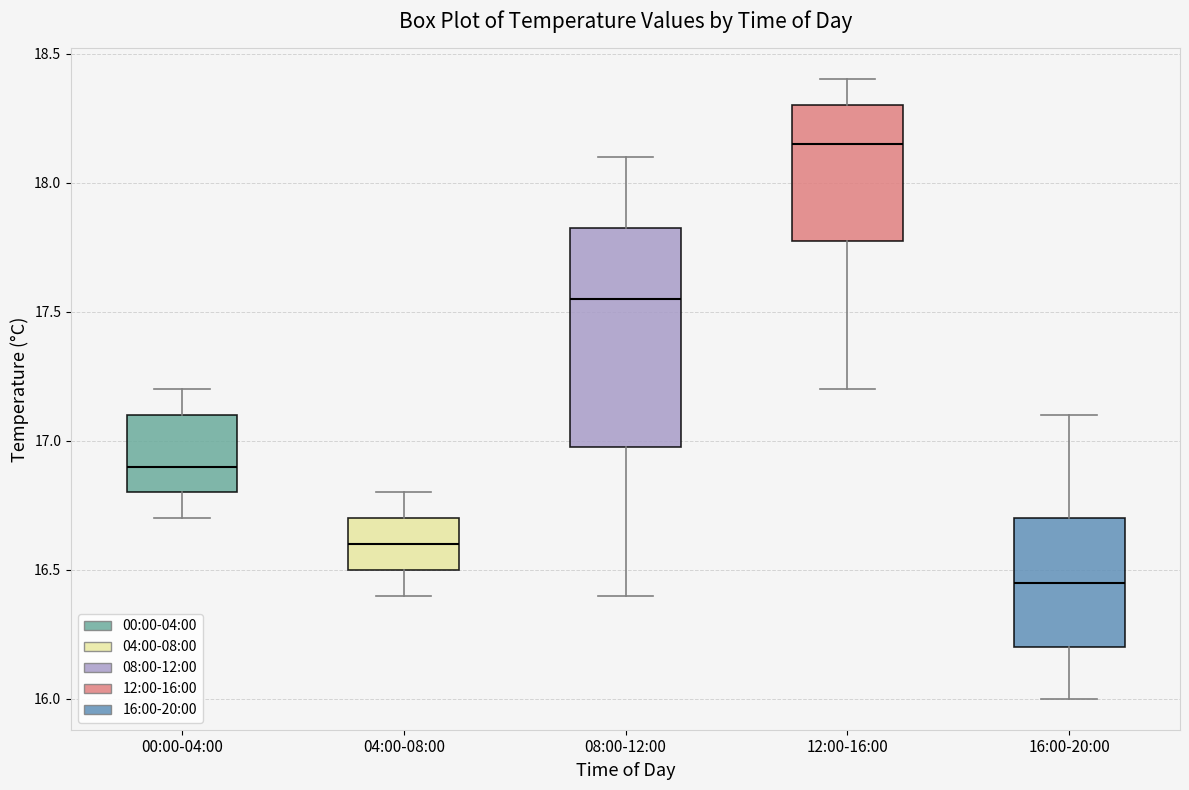

Which box is the tallest, from its lower edge to its upper edge?

08:00-12:00